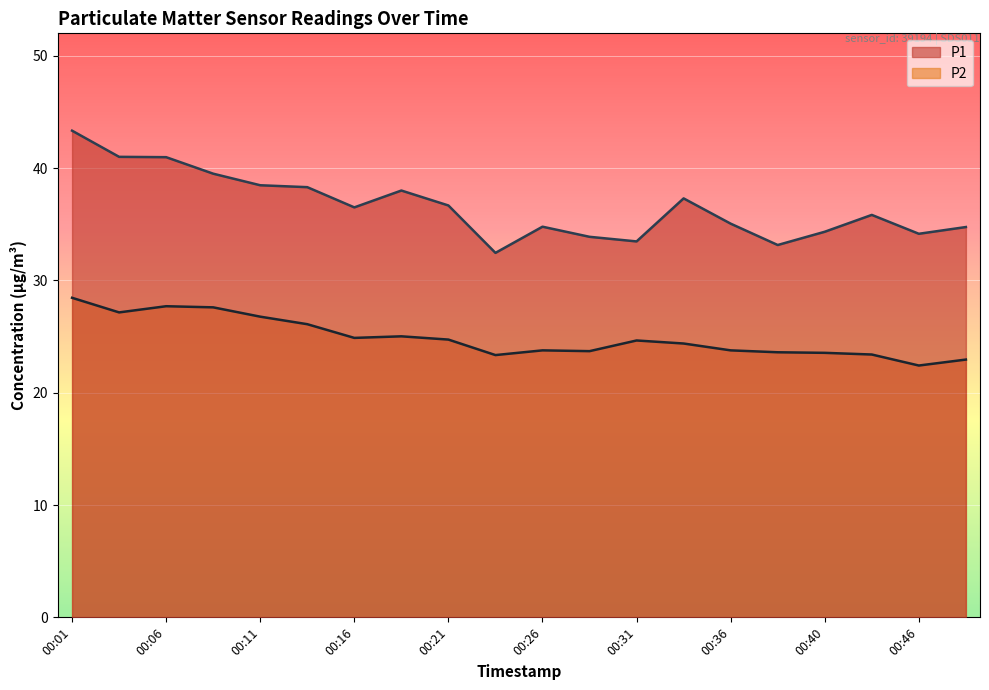

At which label does P2 reach its minimum?

00:46